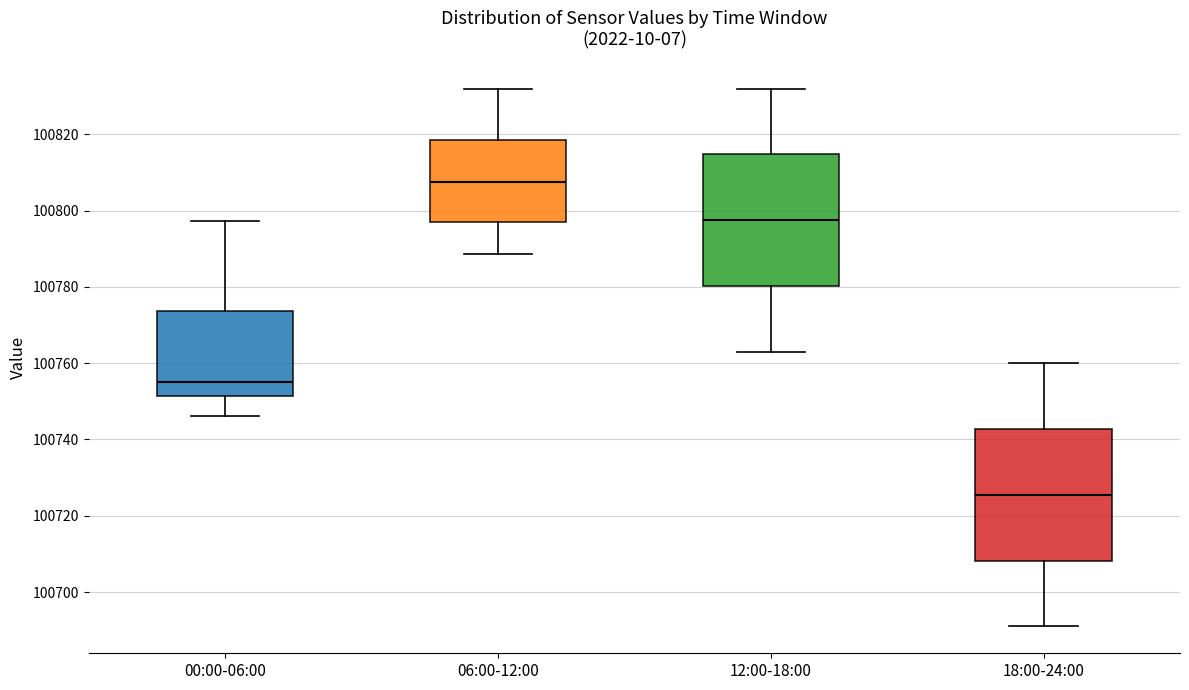

Where is the lower edge of the box for 00:00-06:00 on the y-axis? The values are not printed on the chart, so give them approximately, as read against the axis.

100752